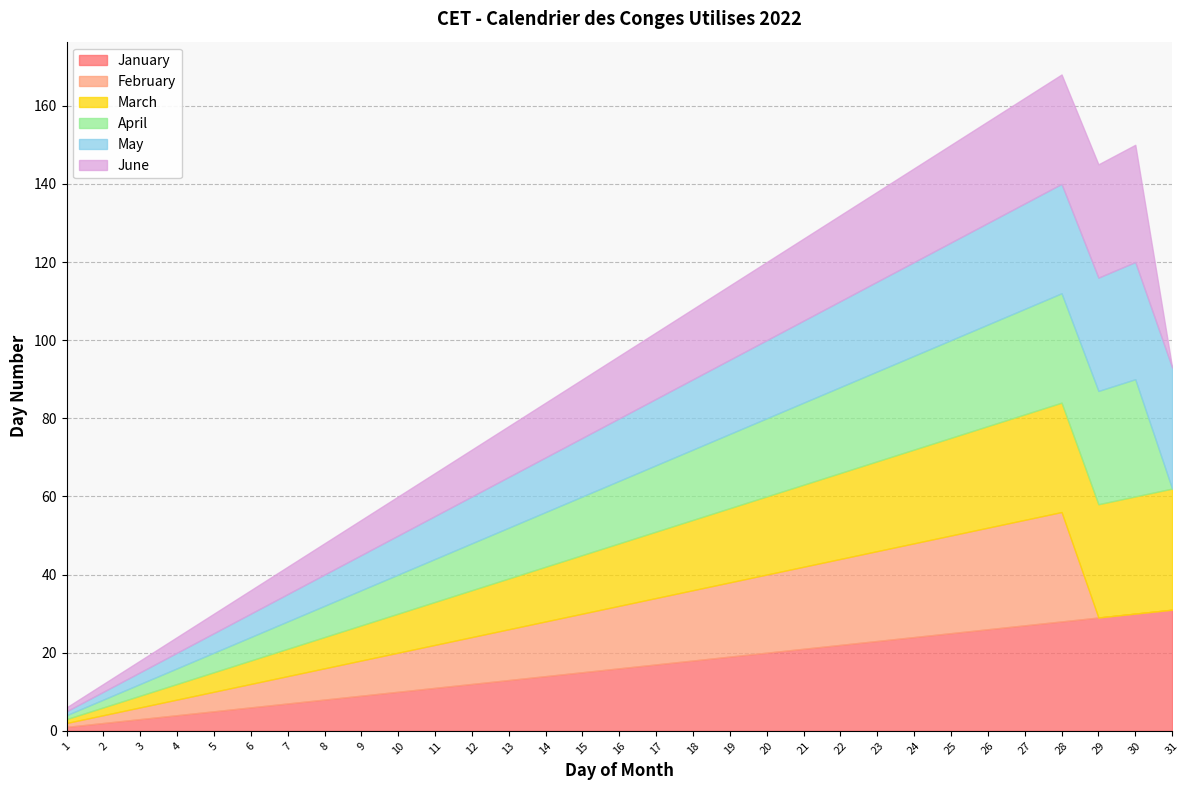

What is the average value of the January series?

16